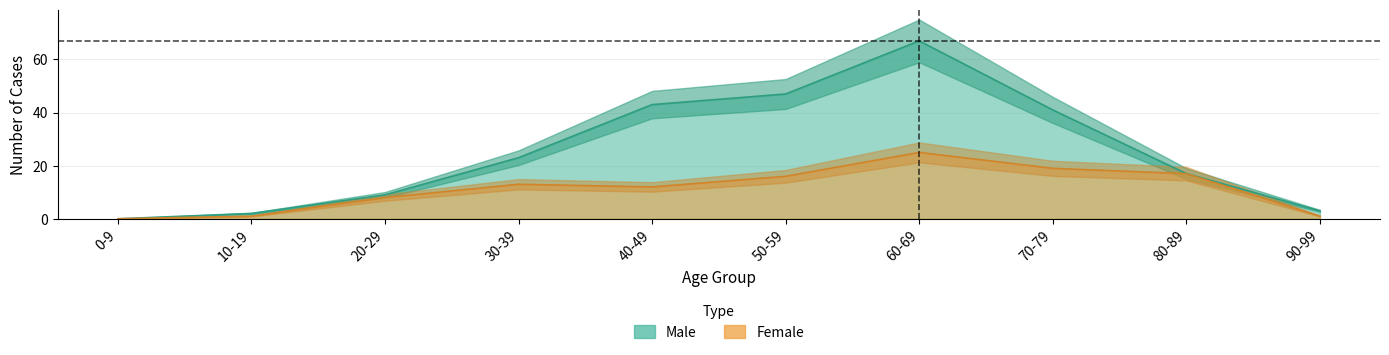

What is the total value across all series at 40-49?

55